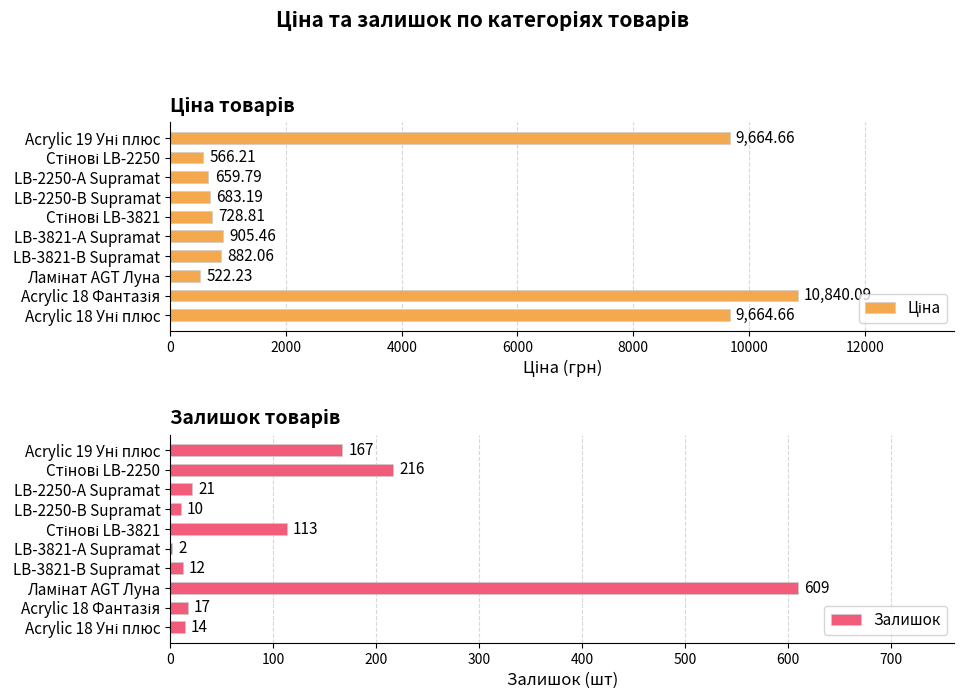

How many groups of bars are there?

10